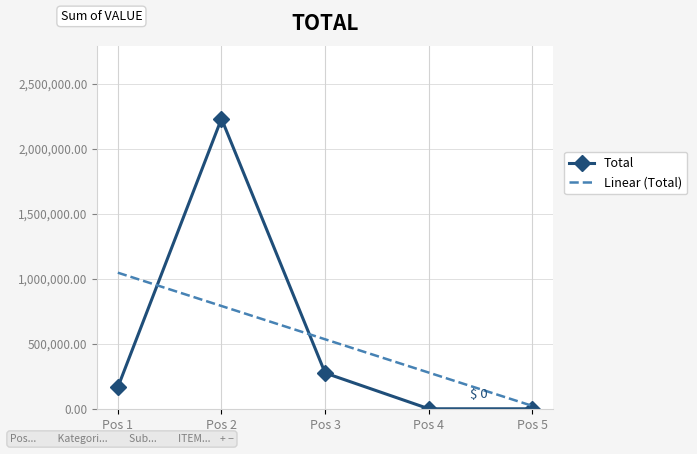

List the labels in order of Linear (Total) value, largest first.

Pos 1, Pos 2, Pos 3, Pos 4, Pos 5